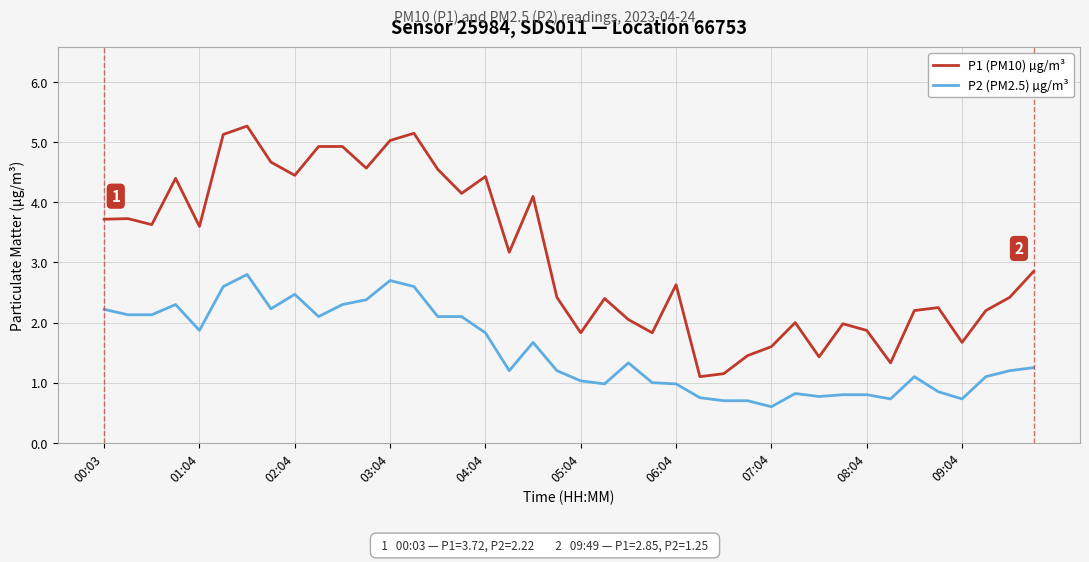

Which series has the widest spread of values?

P1 (PM10) µg/m³